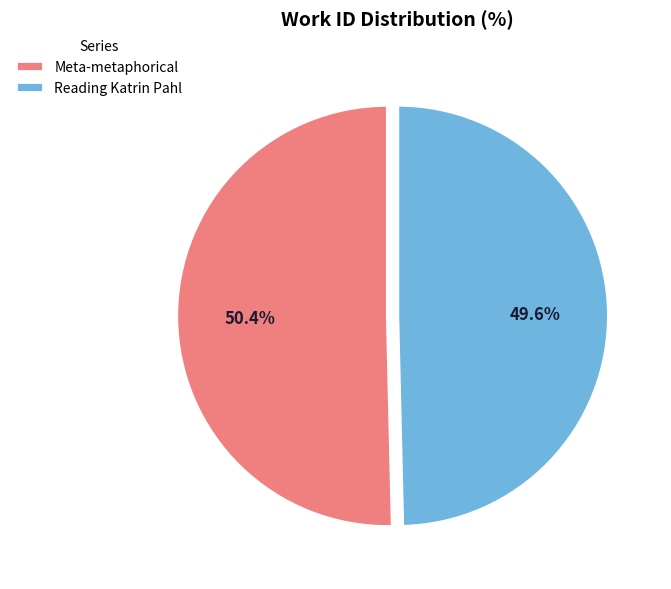

To the nearest percent, what portion does Meta-metaphorical represent?

50%